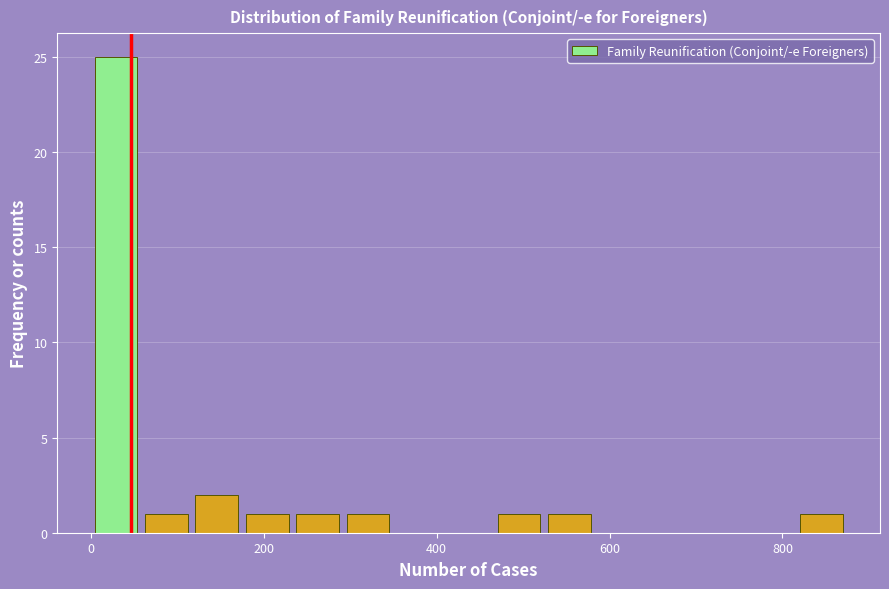

Read against the x-axis, roughly where is the centre of the tallest bar?

20